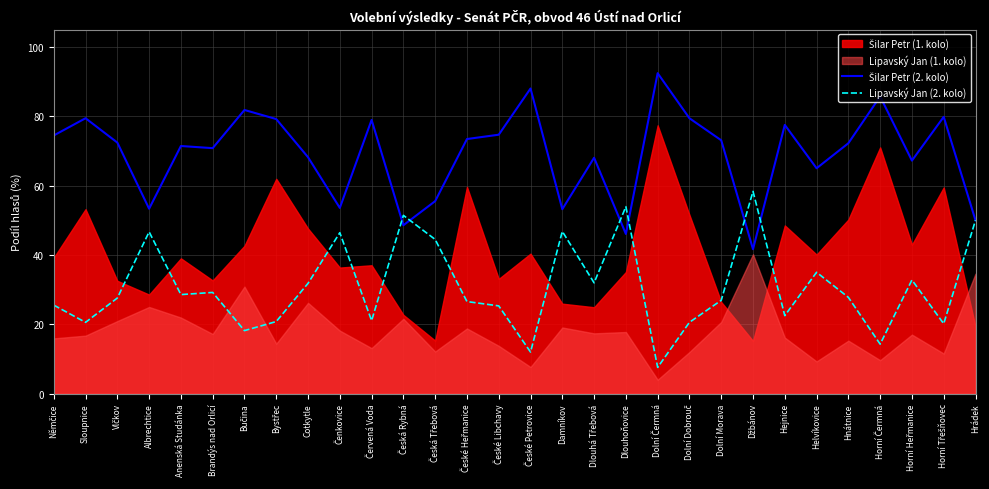

List the labels in order of Lipavský Jan (2. kolo) value, smallest first.

Dolní Čermná, České Petrovice, Horní Čermná, Bučina, Horní Třešňovec, Sloupnice, Dolní Dobrouč, Bystřec, Červená Voda, Hejnice, České Libchavy, Němčice, České Heřmanice, Dolní Morava, Vlčkov, Hnátnice, Anenská Studánka, Brandýs nad Orlicí, Cotkytle, Dlouhá Třebová, Horní Heřmanice, Helvíkovice, Česká Třebová, Čenkovice, Albrechtice, Damníkov, Hrádek, Česká Rybná, Dlouhoňovice, Džbánov